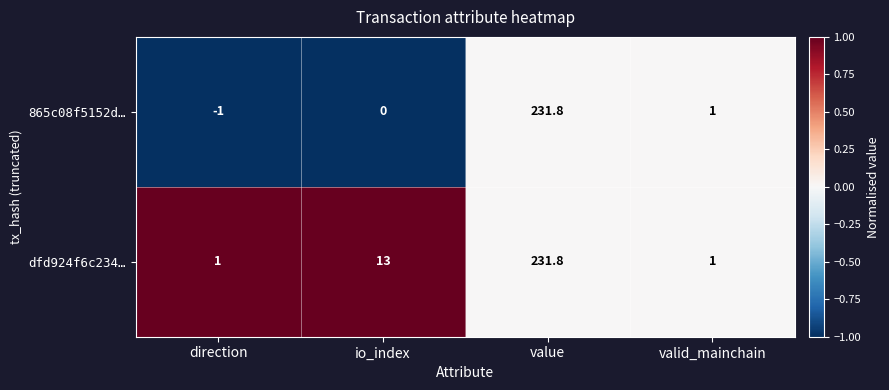

Rank the series at io_index from lowest to highest value.

865c08f5152d…, dfd924f6c234…